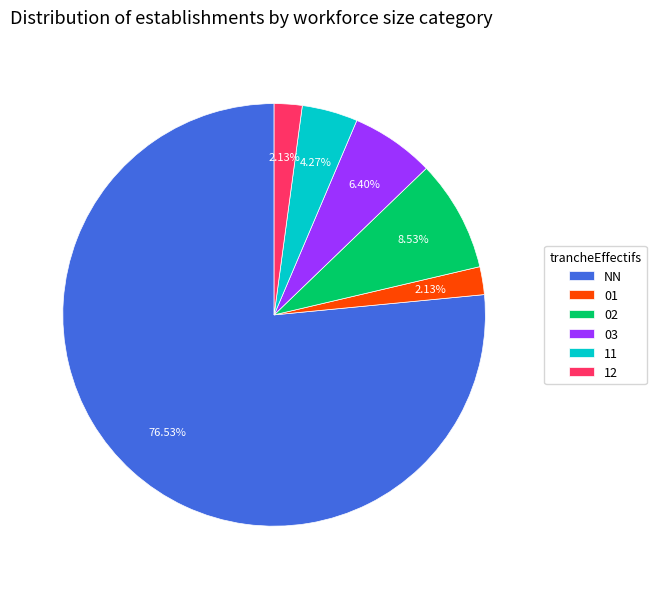

What is the majority slice?

NN